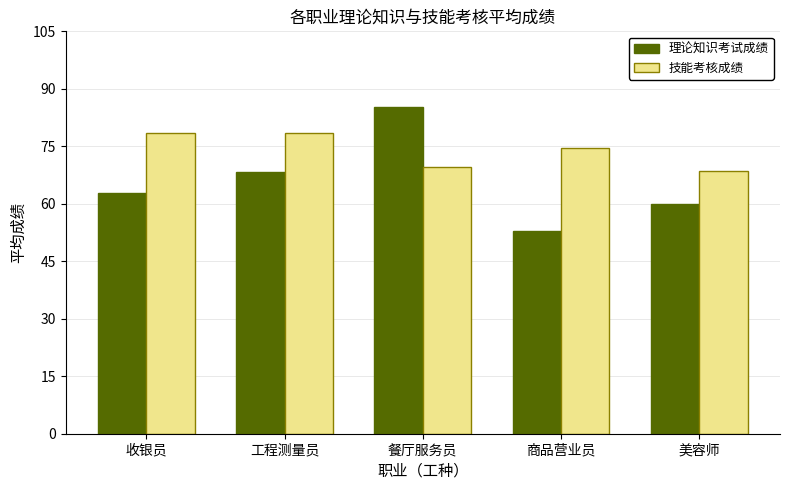

At which category is the sum across all series the highest?

餐厅服务员